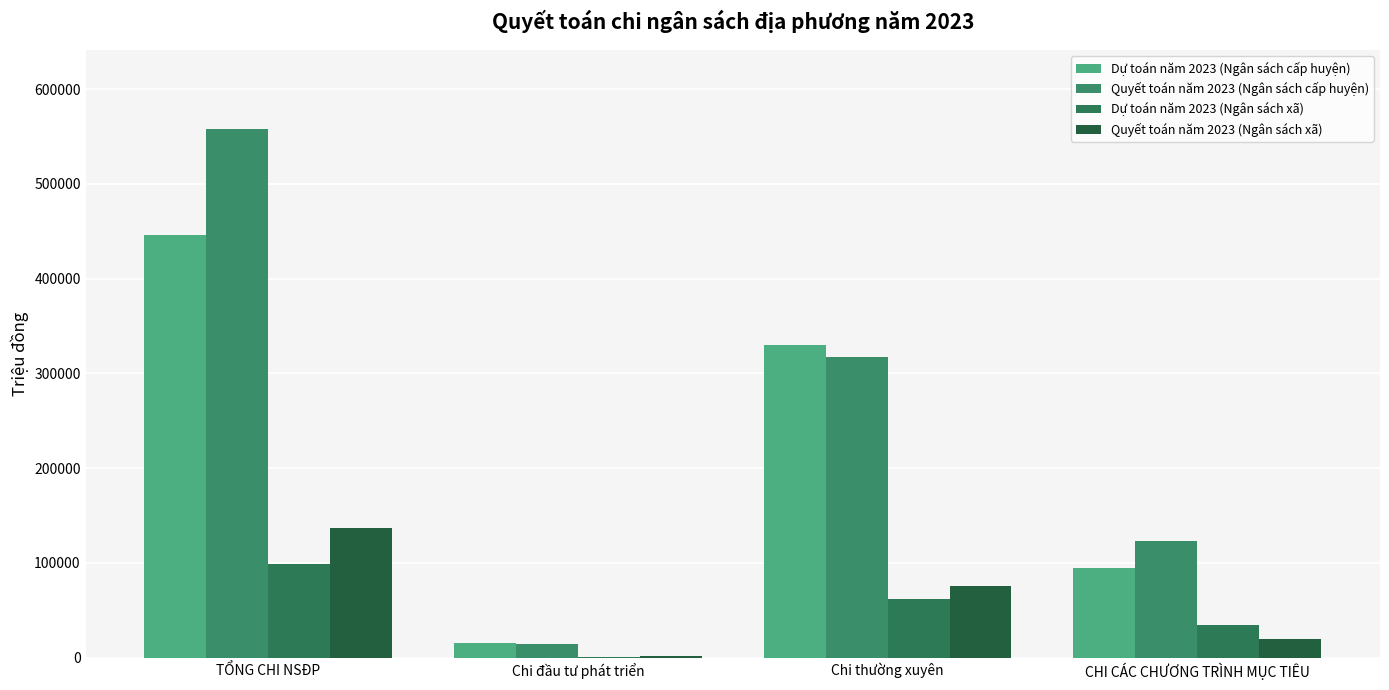

Which series has the largest total across all categories?

Quyết toán năm 2023 (Ngân sách cấp huyện)